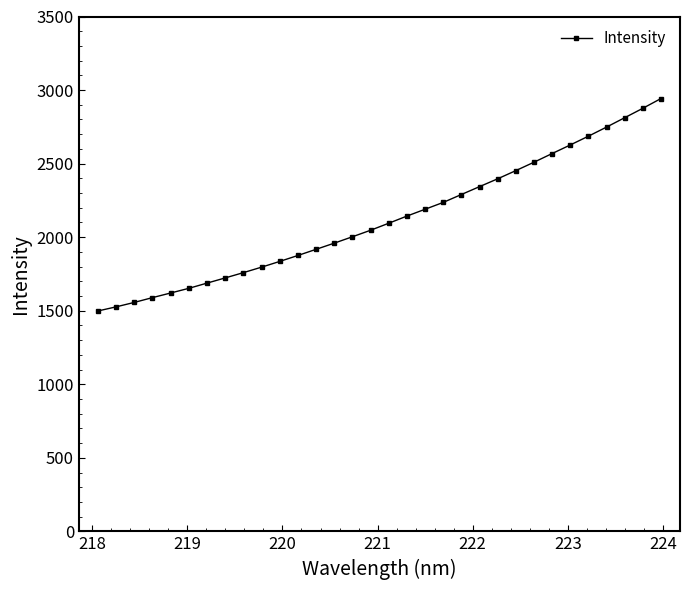

What is the value of the 6th point from the left?

1652.4